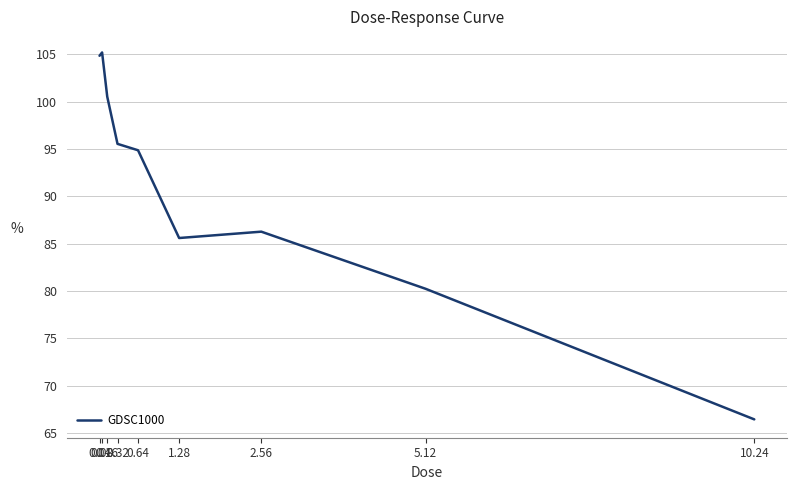

What is the maximum value shown in the chart?

105.2